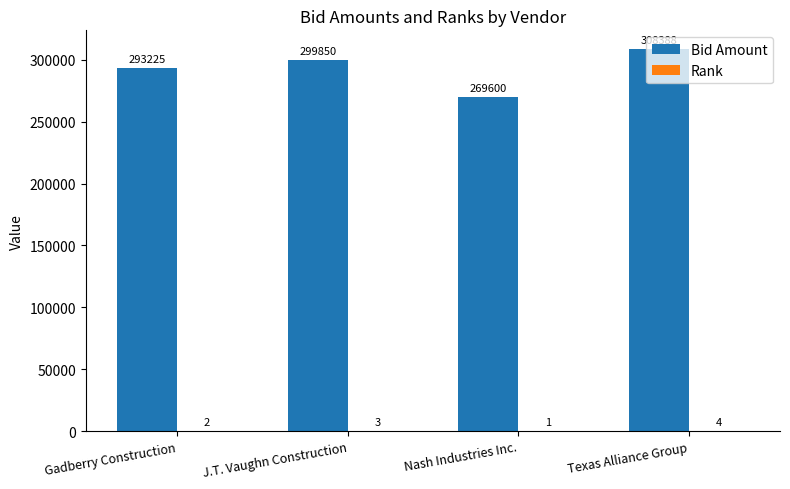

At which label is Bid Amount closest to 288994?

Gadberry Construction